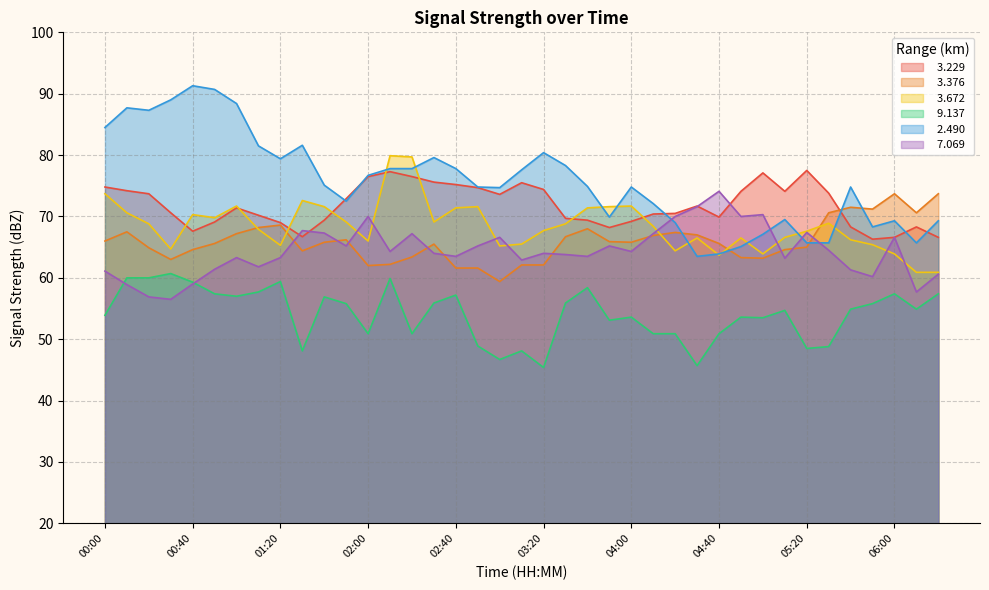

Is the value of   2.490 at 01:30 greater than the value of   9.137 at 06:20?

Yes